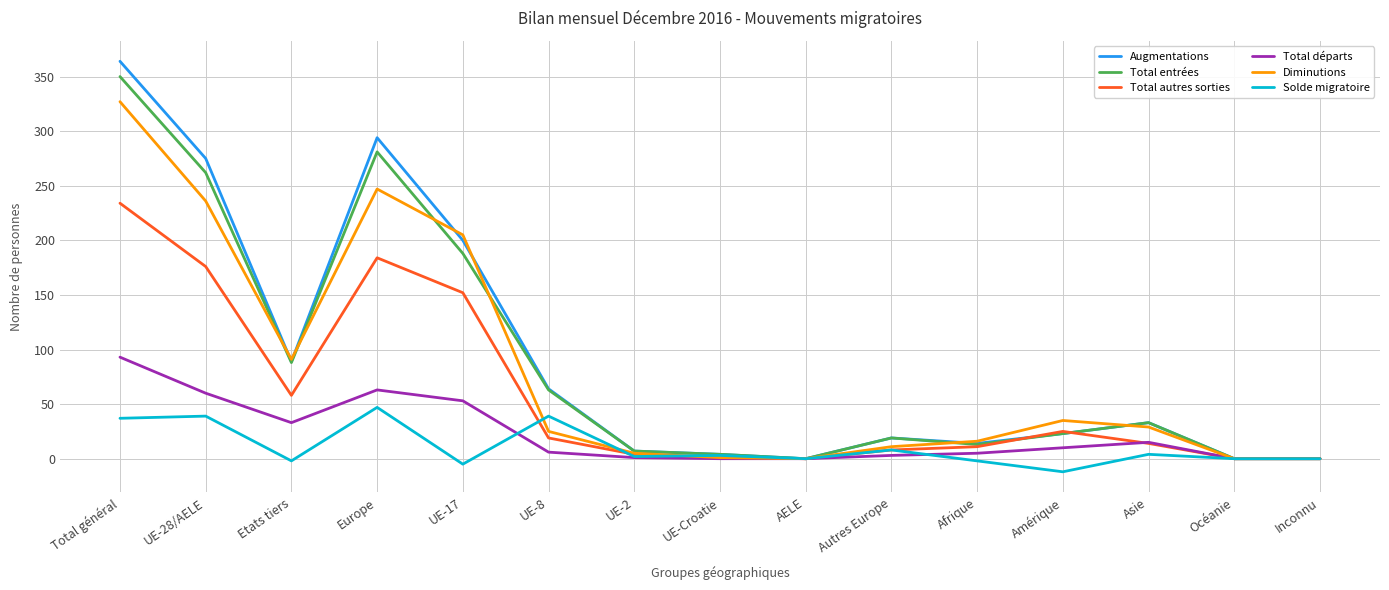

What are all the series names shown in the legend?

Augmentations, Total entrées, Total autres sorties, Total départs, Diminutions, Solde migratoire